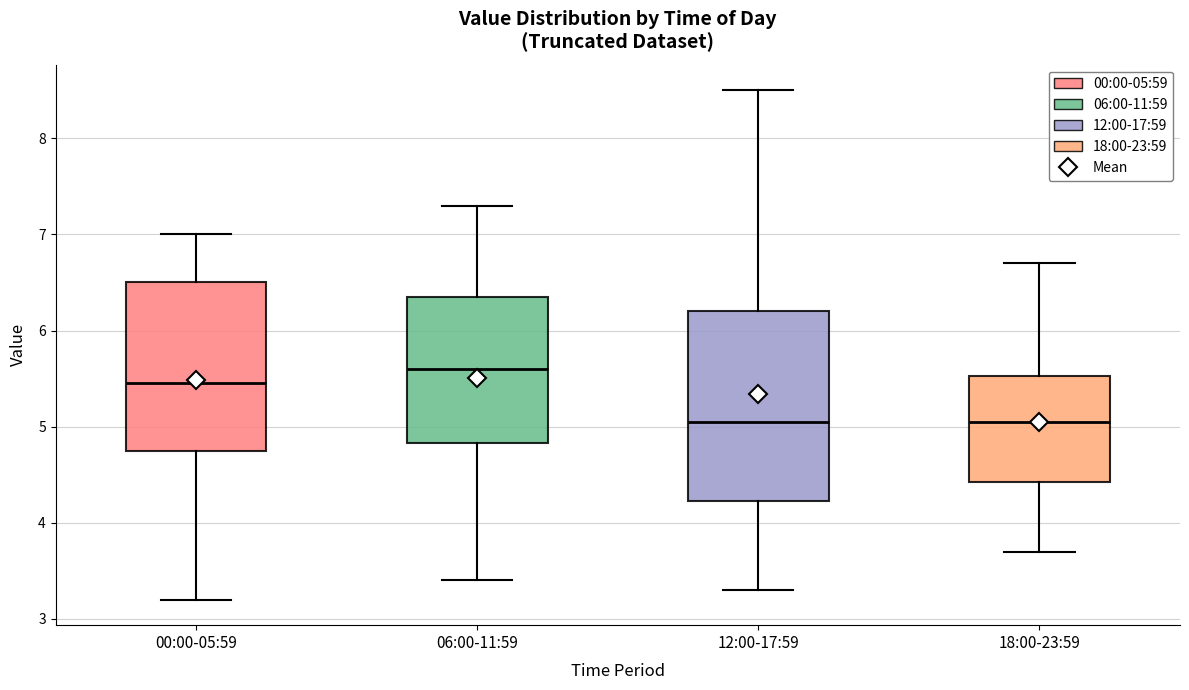

Comparing the boxes themselves (not the whiskers), which one is the tallest?

12:00-17:59